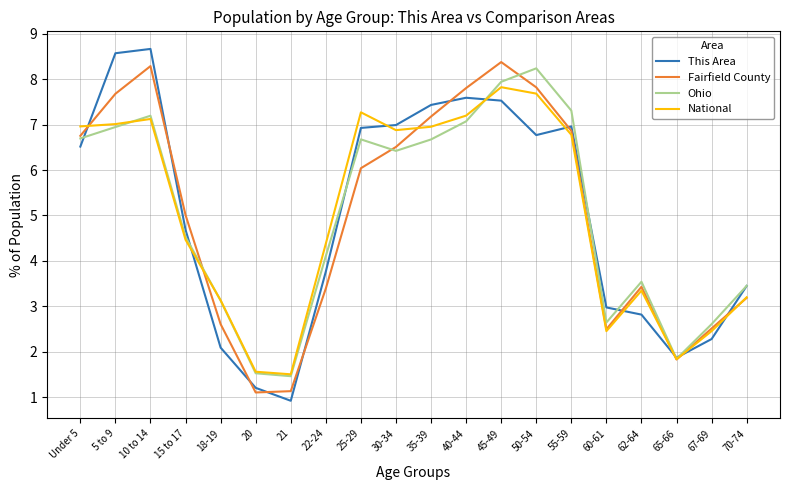

What position from the right is 30-34?

11